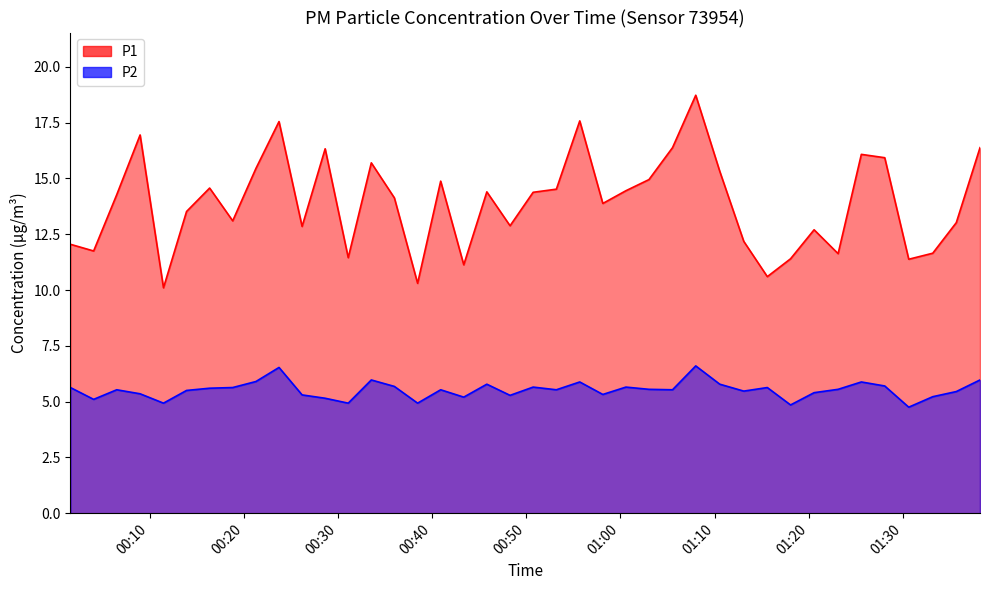

Rank the series by their average value, from lowest to highest.

P2, P1